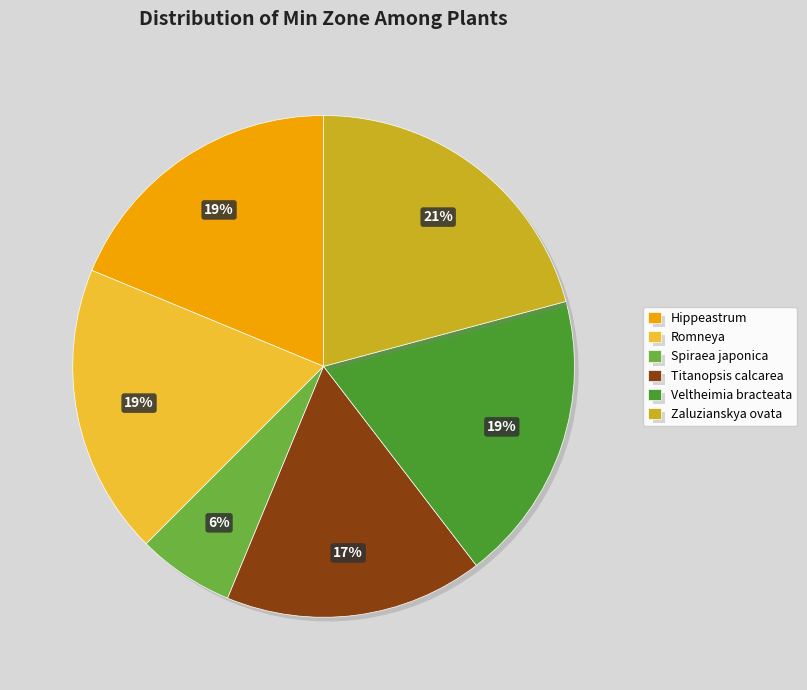

To the nearest percent, what is the difference between the Titanopsis calcarea and Veltheimia bracteata slice percentages?

2%